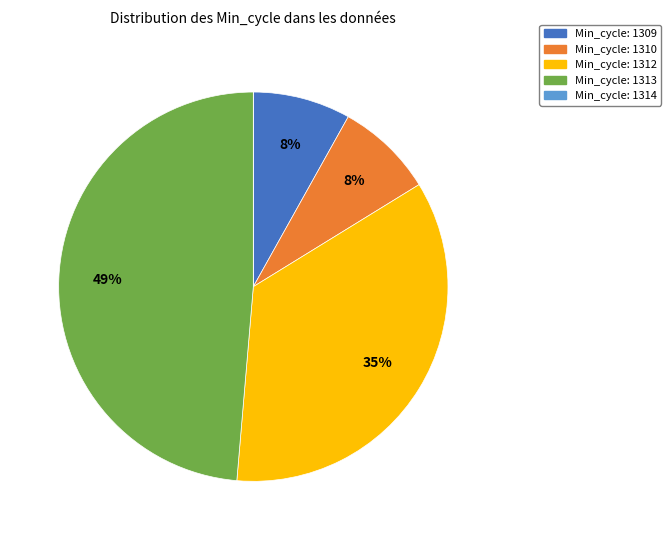

To the nearest percent, what is the difference between the largest and smallest slice percentages?

49%